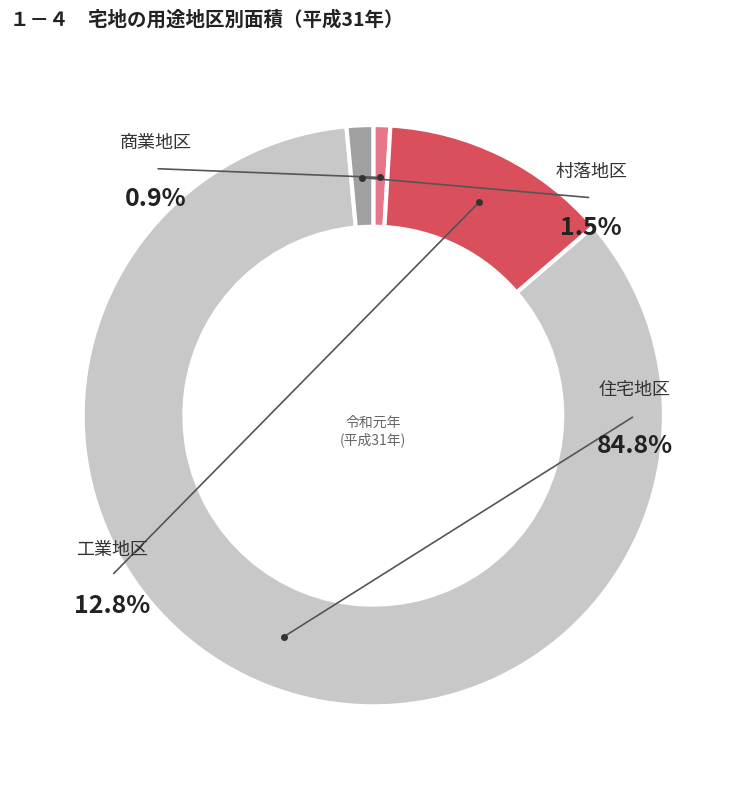

What is the smallest slice in the pie chart?

商業地区